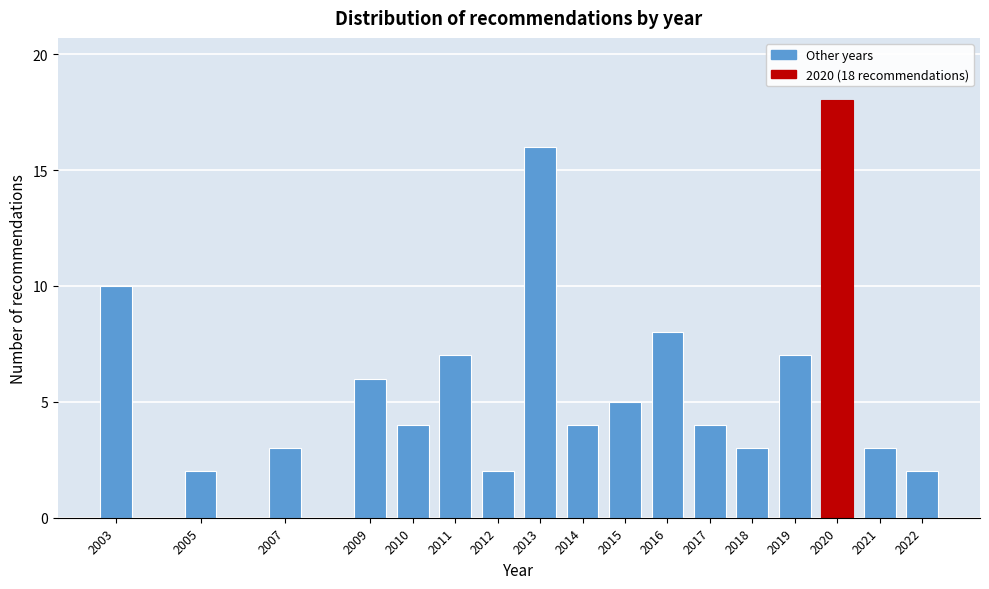

Reading left to right, list all the values displayed in this chart.

2003=10	2005=2	2007=3	2009=6	2010=4	2011=7	2012=2	2013=16	2014=4	2015=5	2016=8	2017=4	2018=3	2019=7	2020=18	2021=3	2022=2